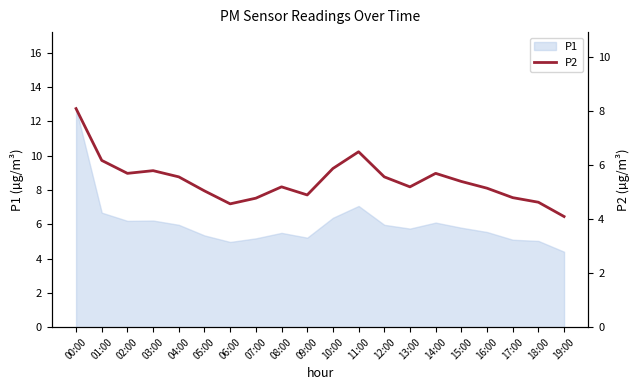

List the labels in order of value, largest first.

00:00, 11:00, 01:00, 10:00, 03:00, 02:00, 14:00, 04:00, 12:00, 15:00, 08:00, 13:00, 16:00, 05:00, 09:00, 17:00, 07:00, 18:00, 06:00, 19:00